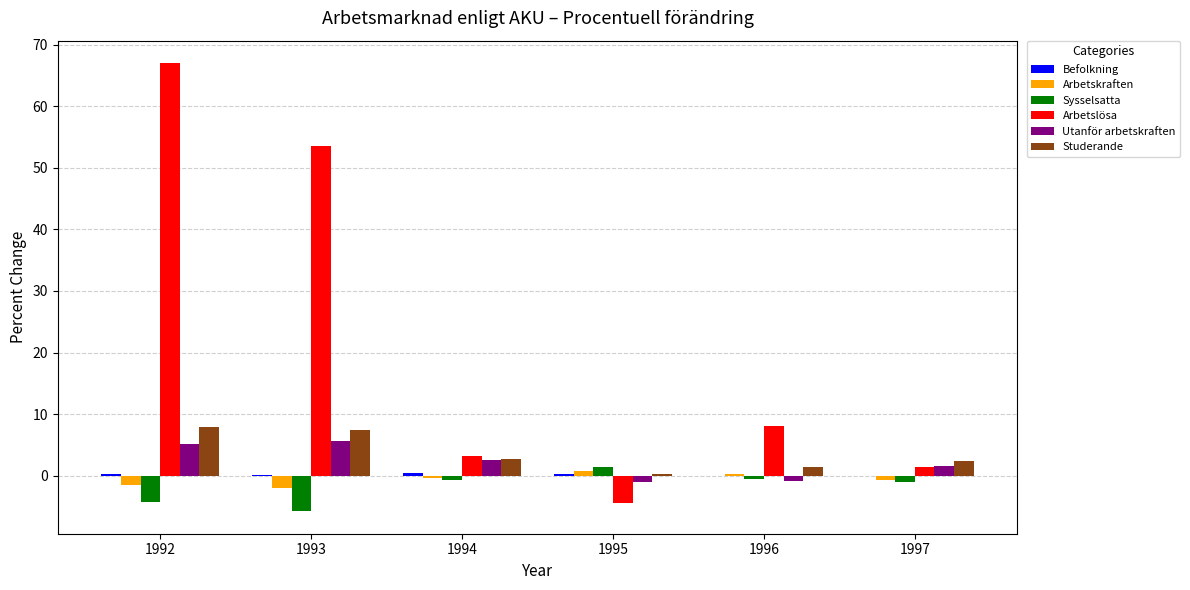

Which series has the widest spread of values?

Arbetslösa